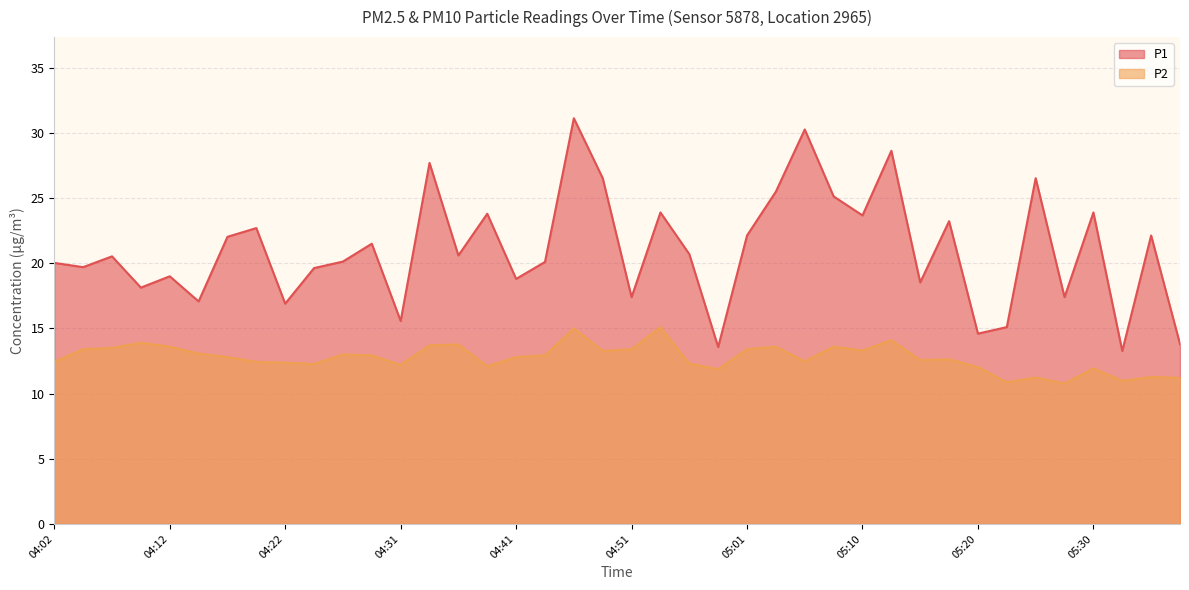

True or false: P1 has a value of 10.7 at 04:39.

False